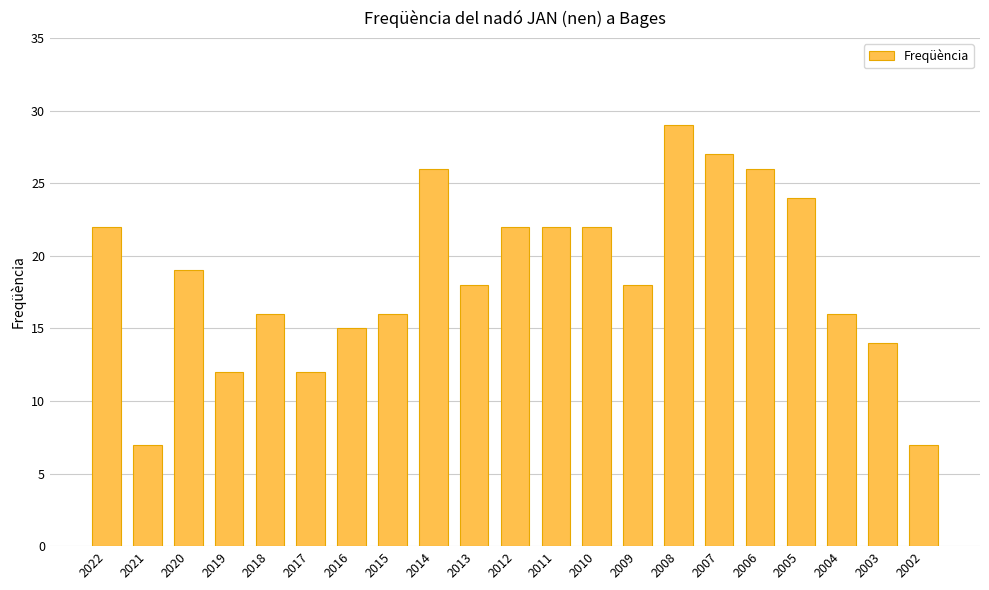

What is the difference between the maximum and minimum values?

22